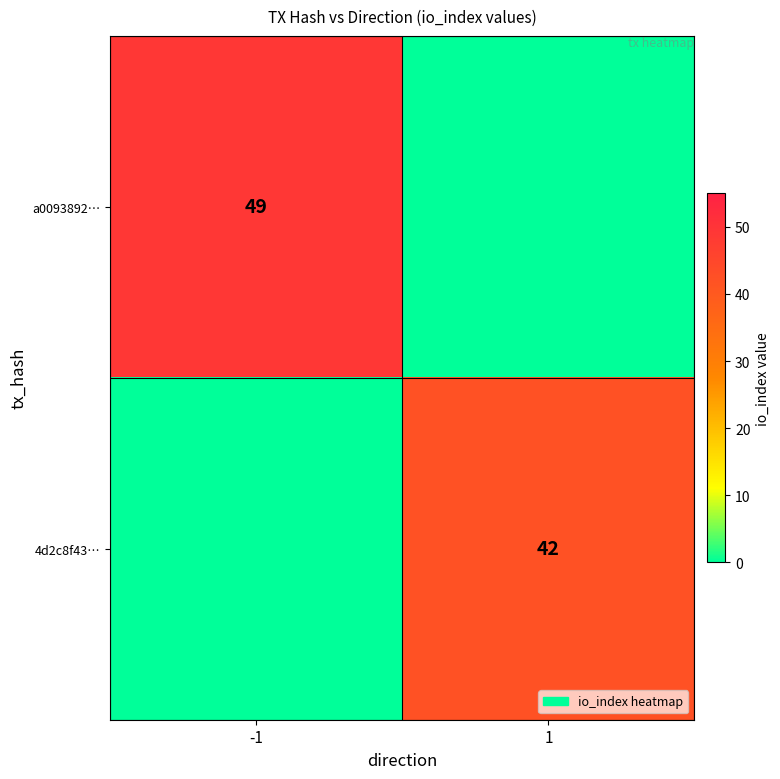

The 4d2c8f43… series shows 68 at 1. True or false?

False